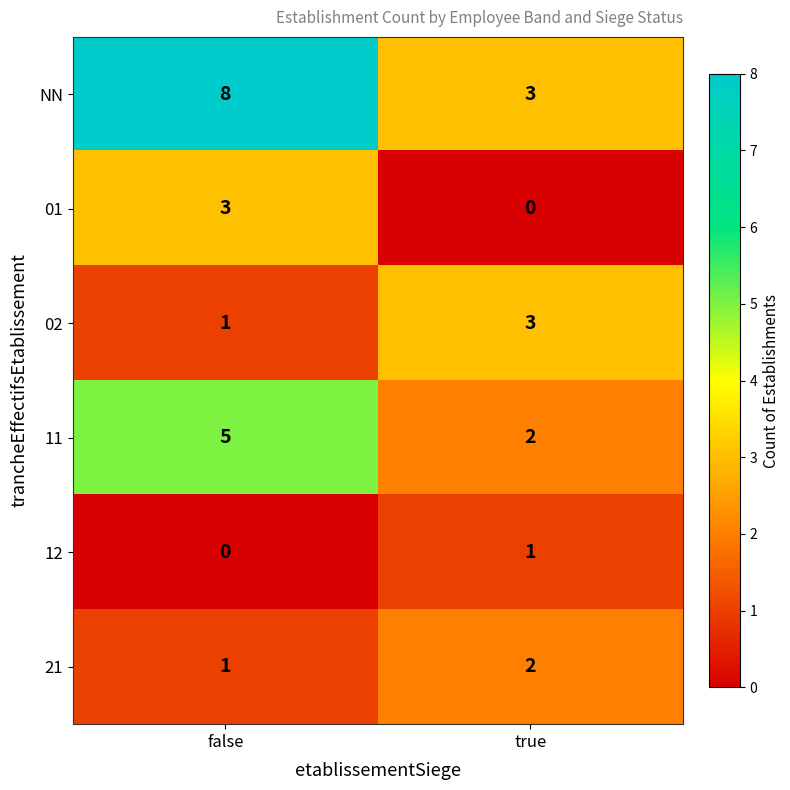

Count the number of data series in this chart.

6